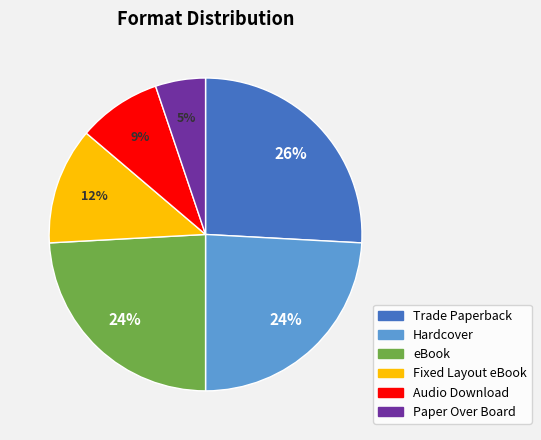

What is the largest slice in the pie chart?

Trade Paperback